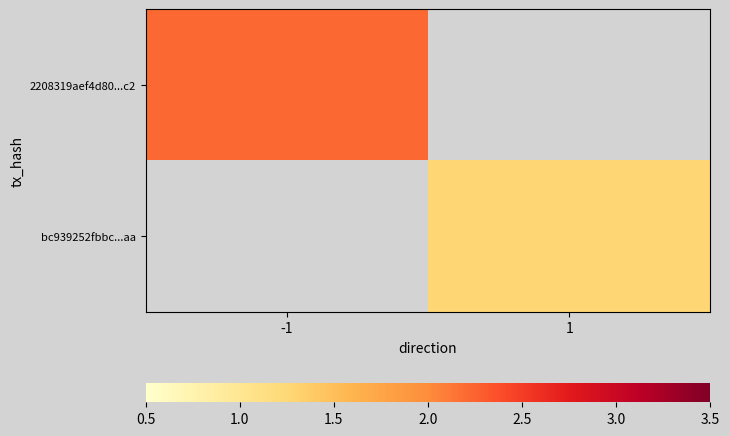

Where is 2208319aef4d80...c2 nearest to the value 2?

-1